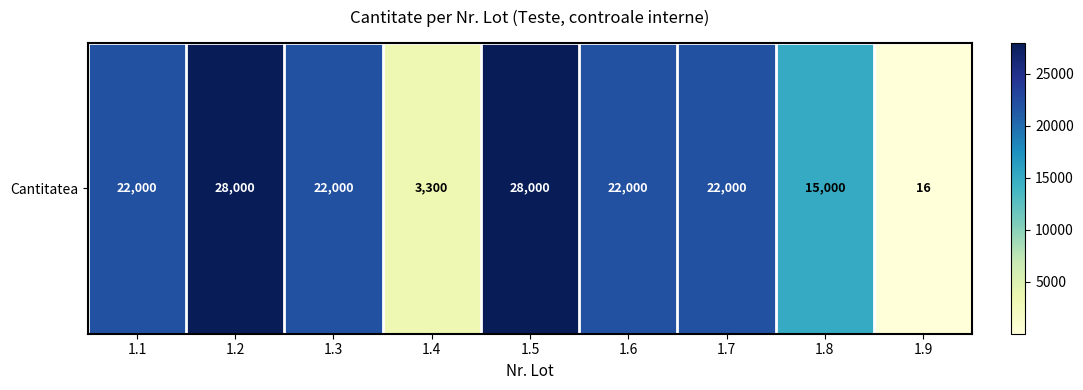

True or false: the data shows 12668 at 1.7.

False